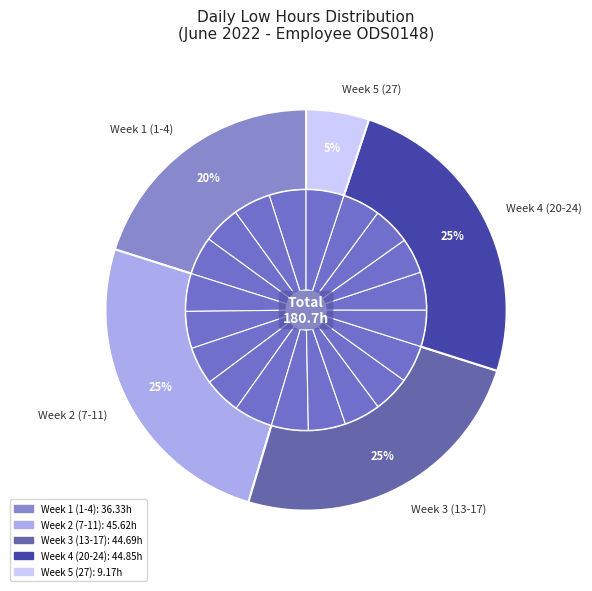

Does 13-Mon account for over 50% of the chart?

No